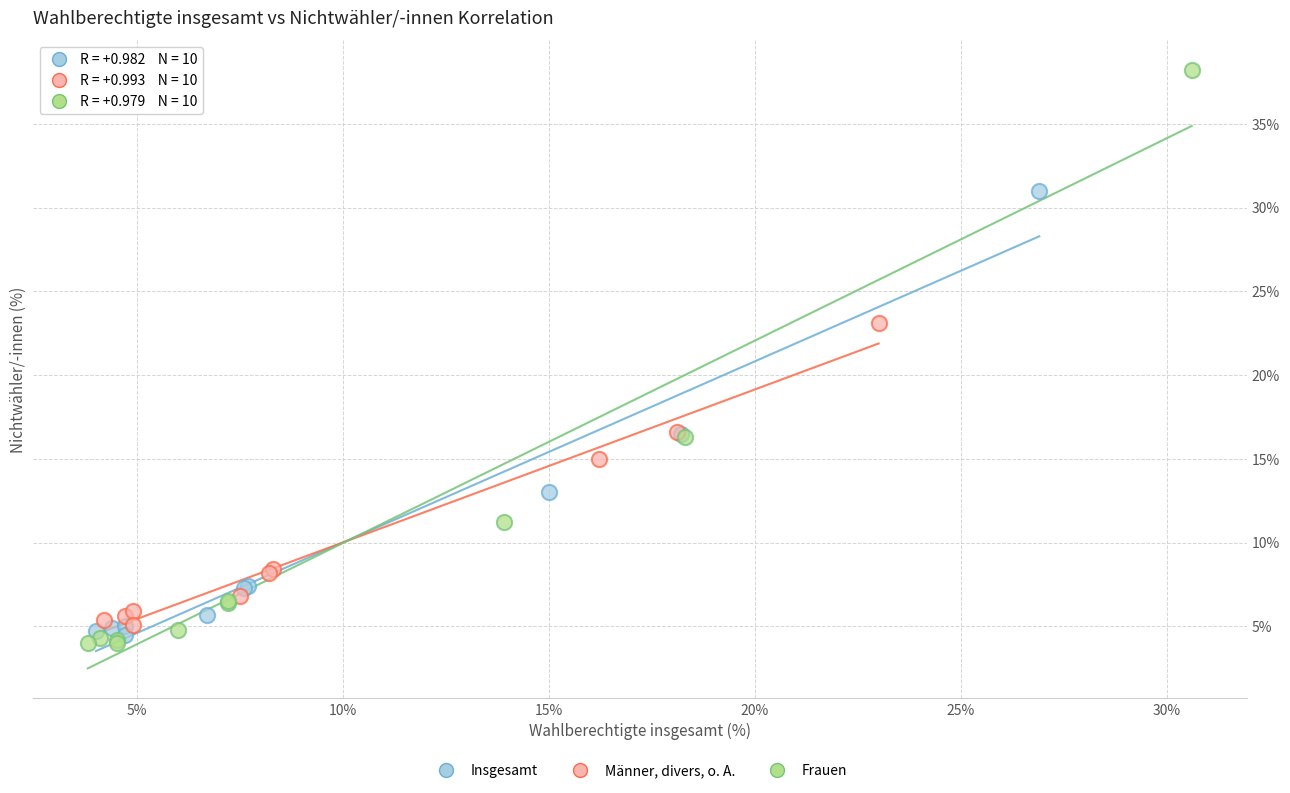

Which series contains the lowest Y value?

Frauen